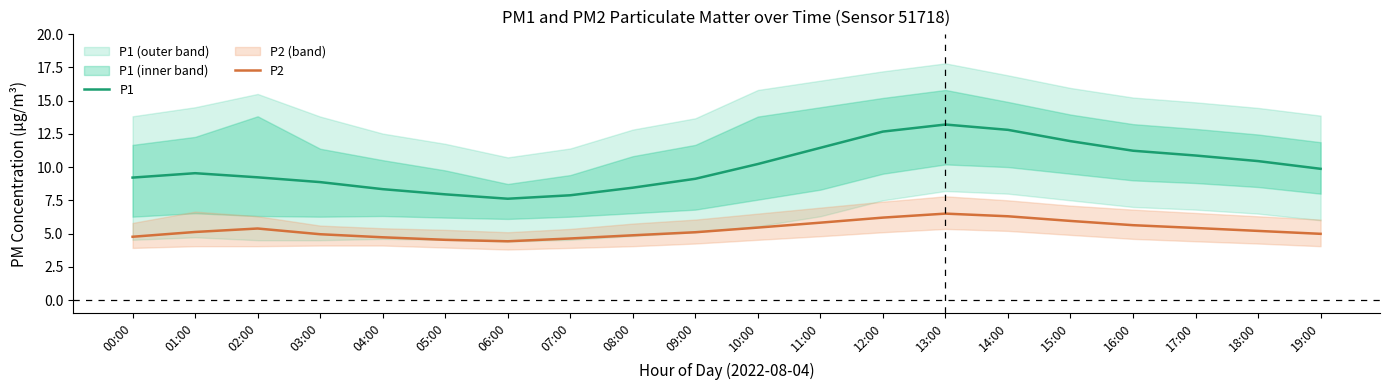

Reading left to right, what are all the values shown in this chart?

P1: 9.2	9.5	9.2	8.9	8.3	8.0	7.6	7.9	8.4	9.1	10.2	11.4	12.7	13.2	12.8	11.9	11.2	10.9	10.4	9.9
P2: 4.8	5.1	5.4	5.0	4.7	4.5	4.4	4.6	4.9	5.1	5.5	5.8	6.2	6.5	6.3	6.0	5.6	5.4	5.2	5.0